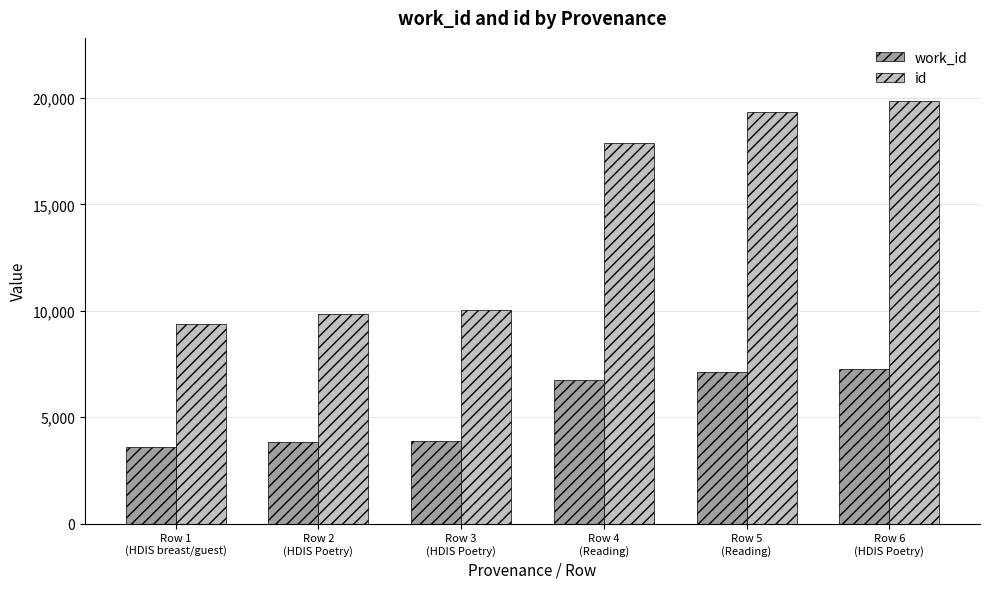

How many values in the work_id series are below 6726?

3